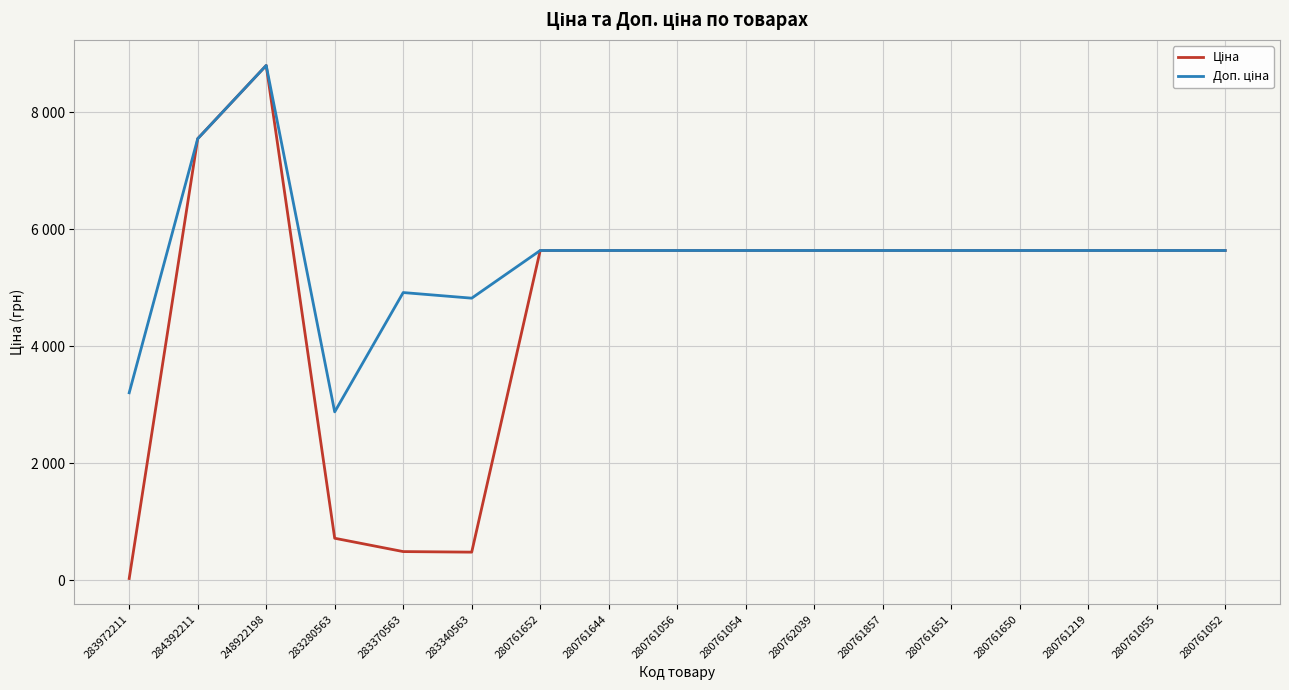

Which label corresponds to the largest value in the chart?

248922198